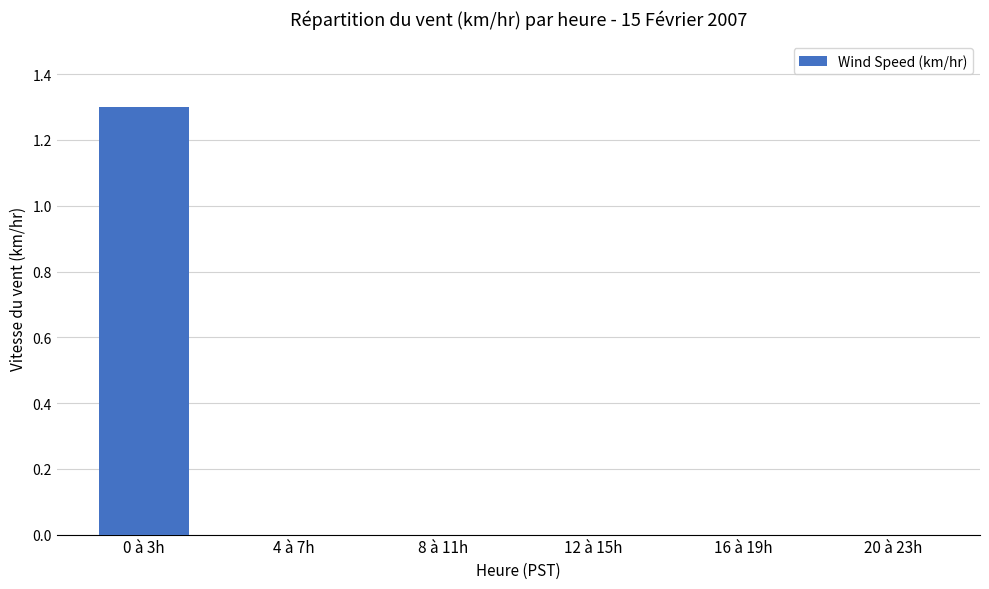

Which has a higher value, 0 à 3h or 16 à 19h?

0 à 3h